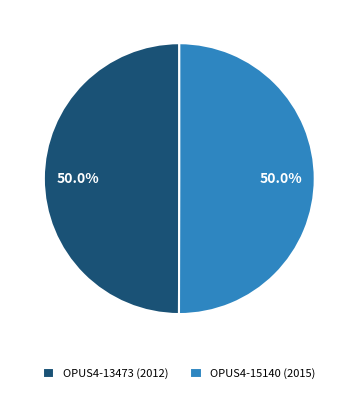

Approximately how many times larger is the value at OPUS4-13473 (2012) compared to OPUS4-15140 (2015)?

1.0